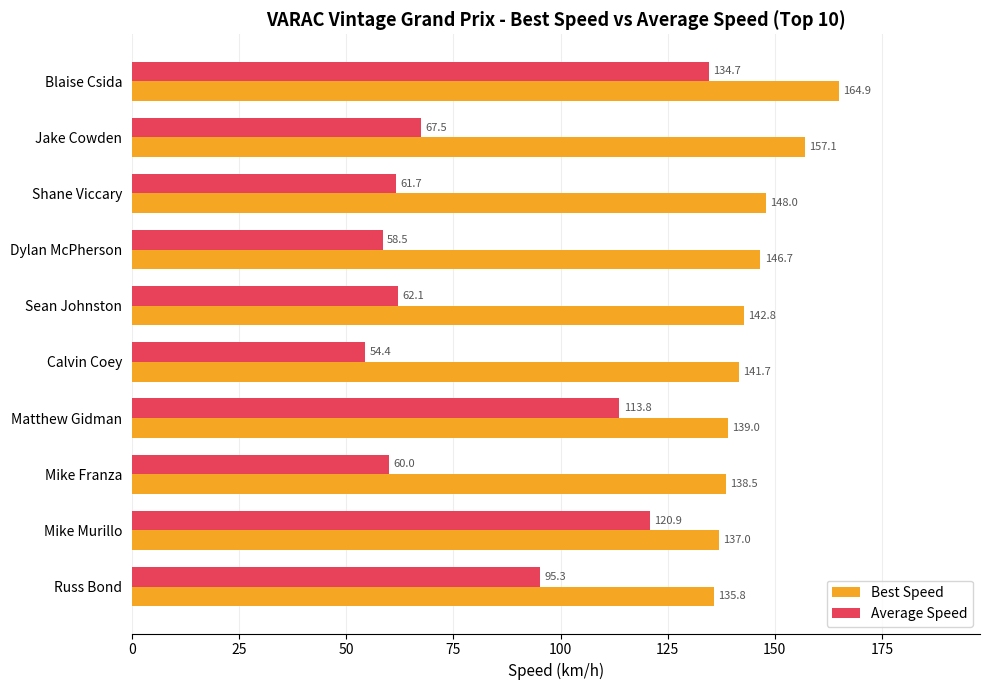

Rank the series at Dylan McPherson from highest to lowest value.

Best Speed, Average Speed